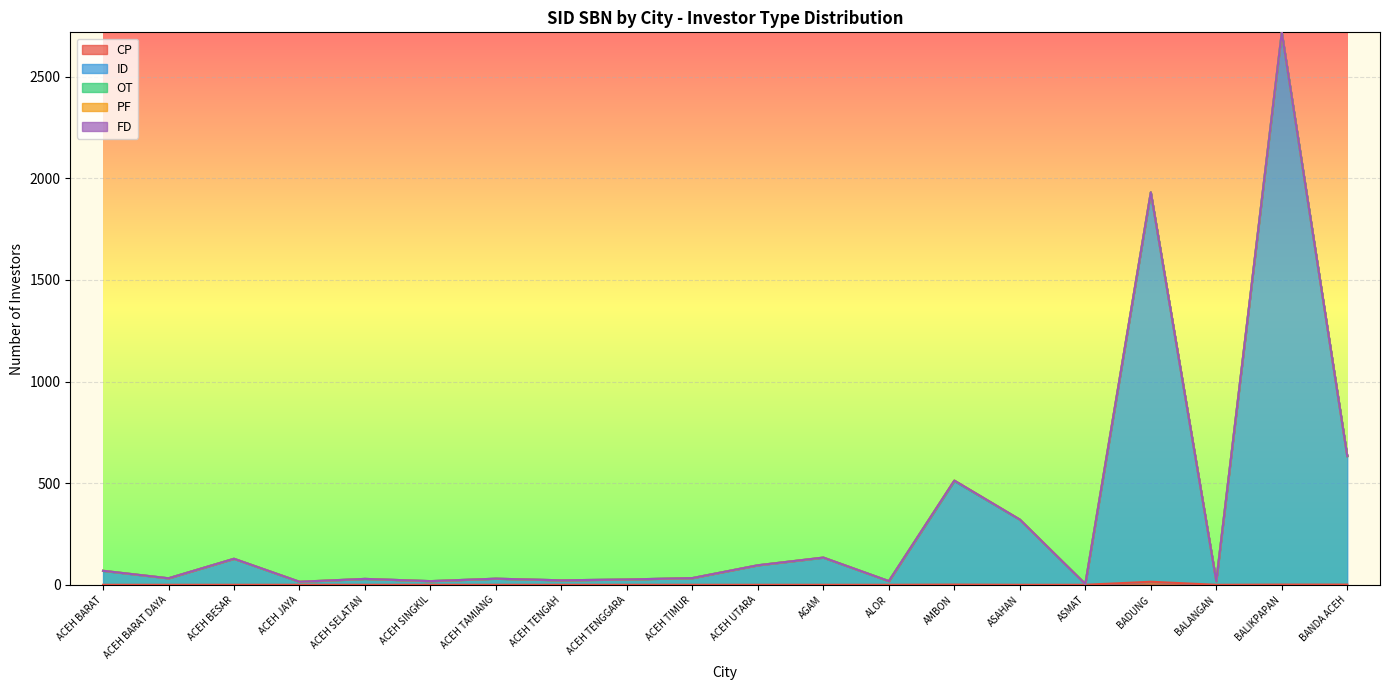

Where is the first local maximum for CP?

AMBON